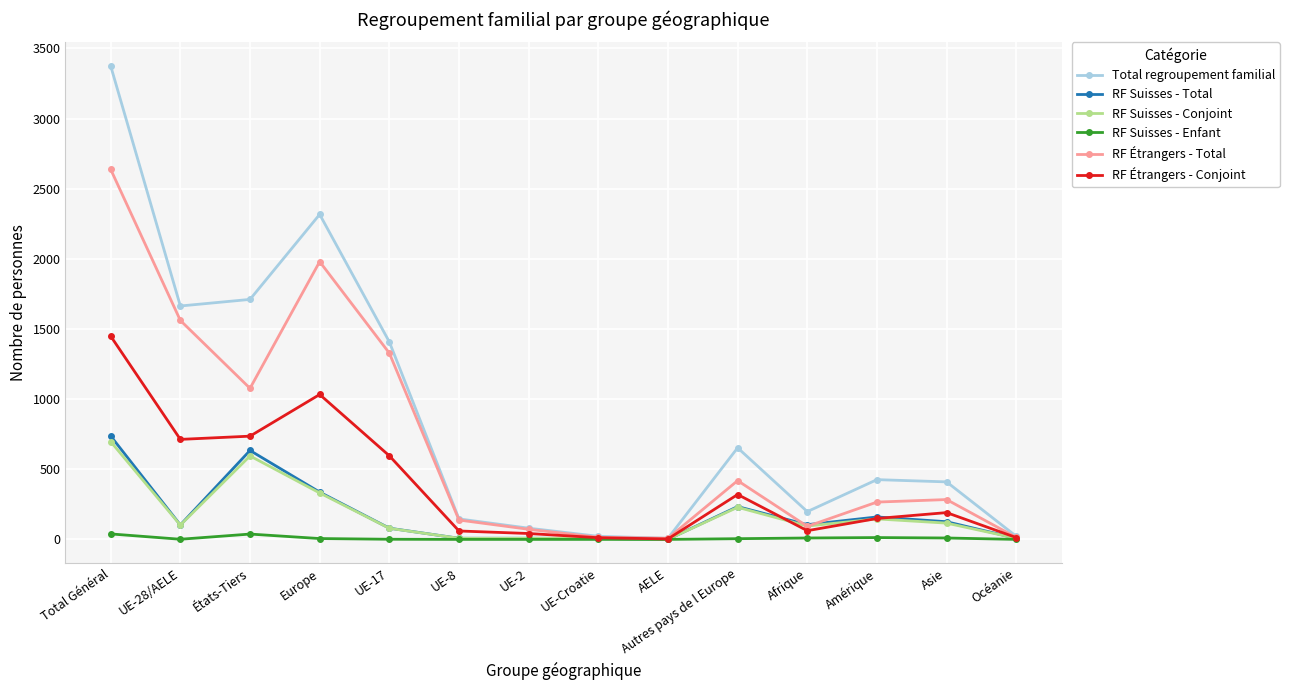

Which series has the largest range (max minus min)?

Total regroupement familial